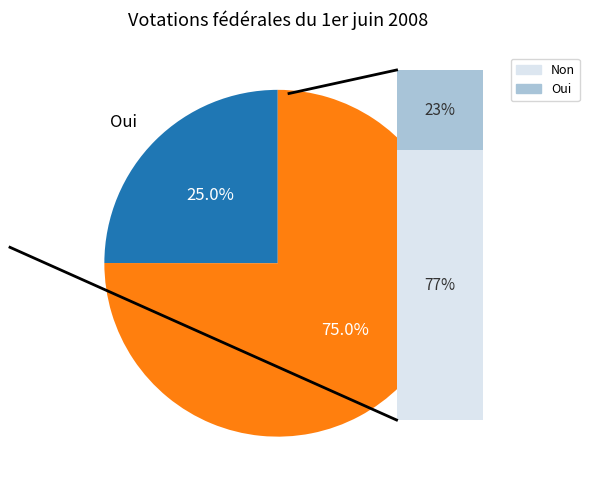

To the nearest percent, what portion does Non represent?

75%